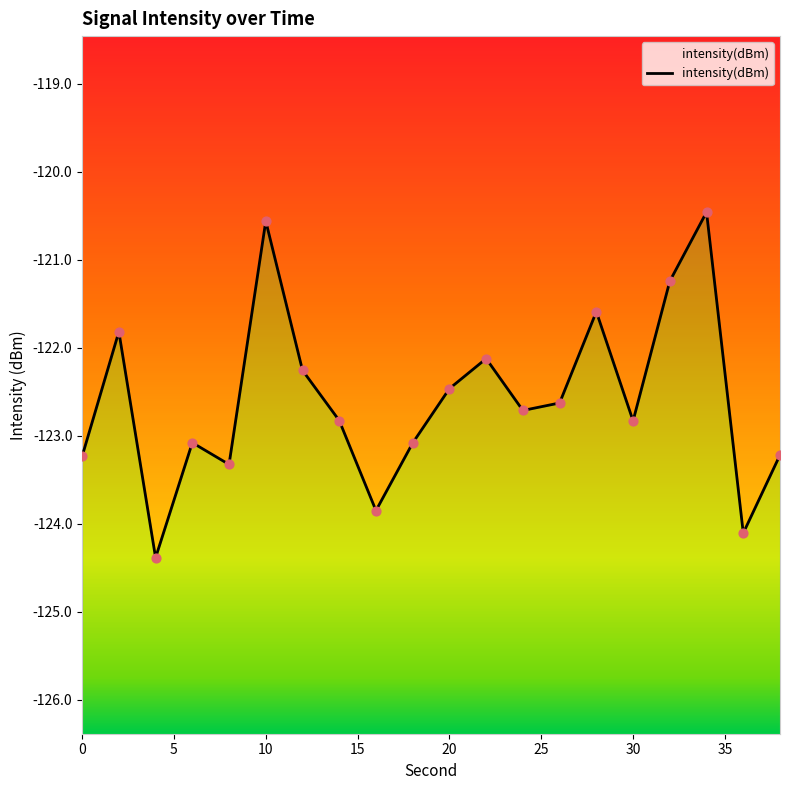

Which has a higher value, 36 or 8?

8